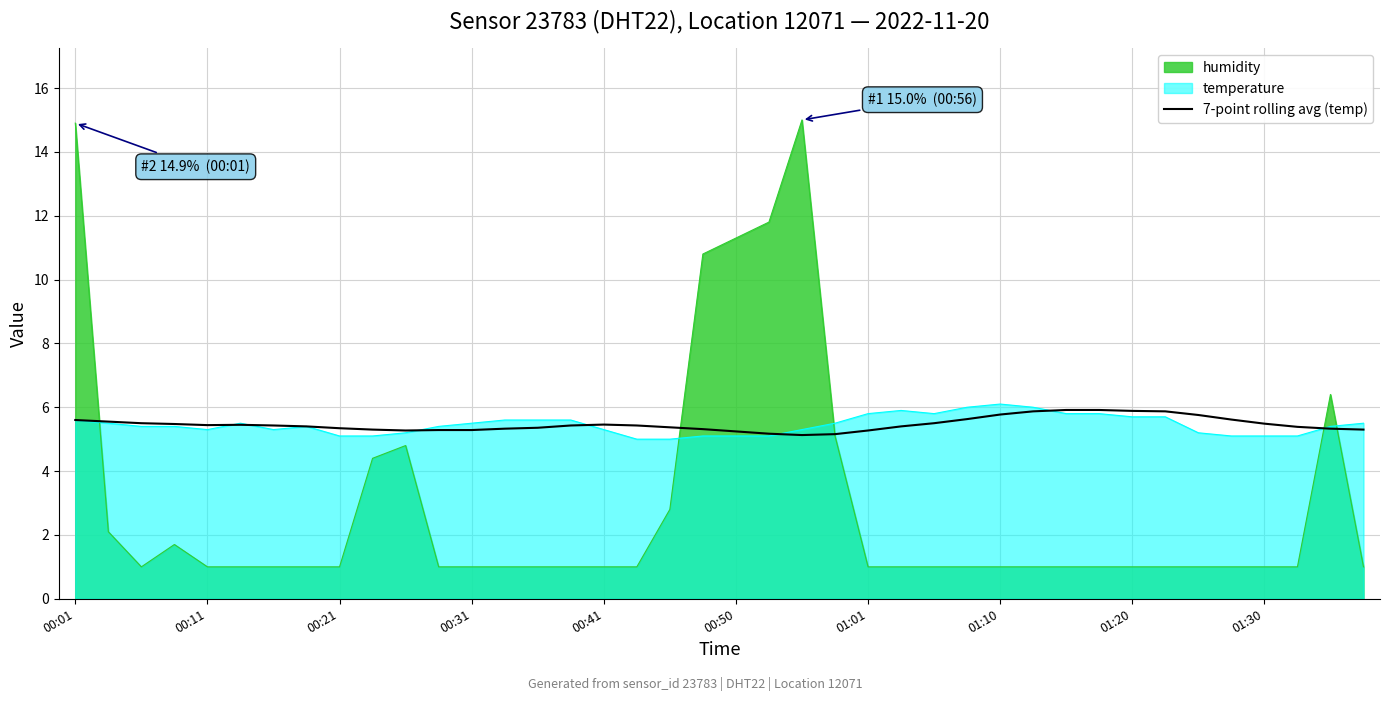

What is the value of the 31st point from the left?

5.9